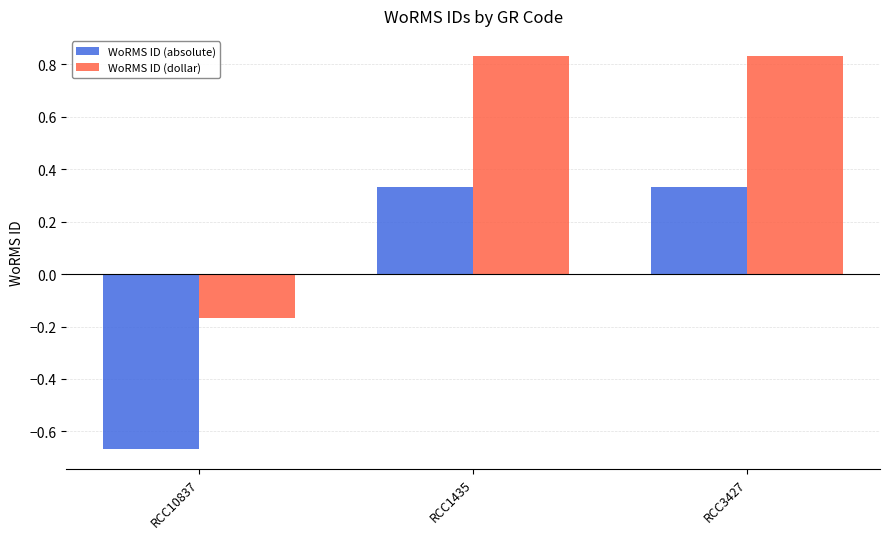

Which series has the largest total across all categories?

WoRMS ID (dollar)